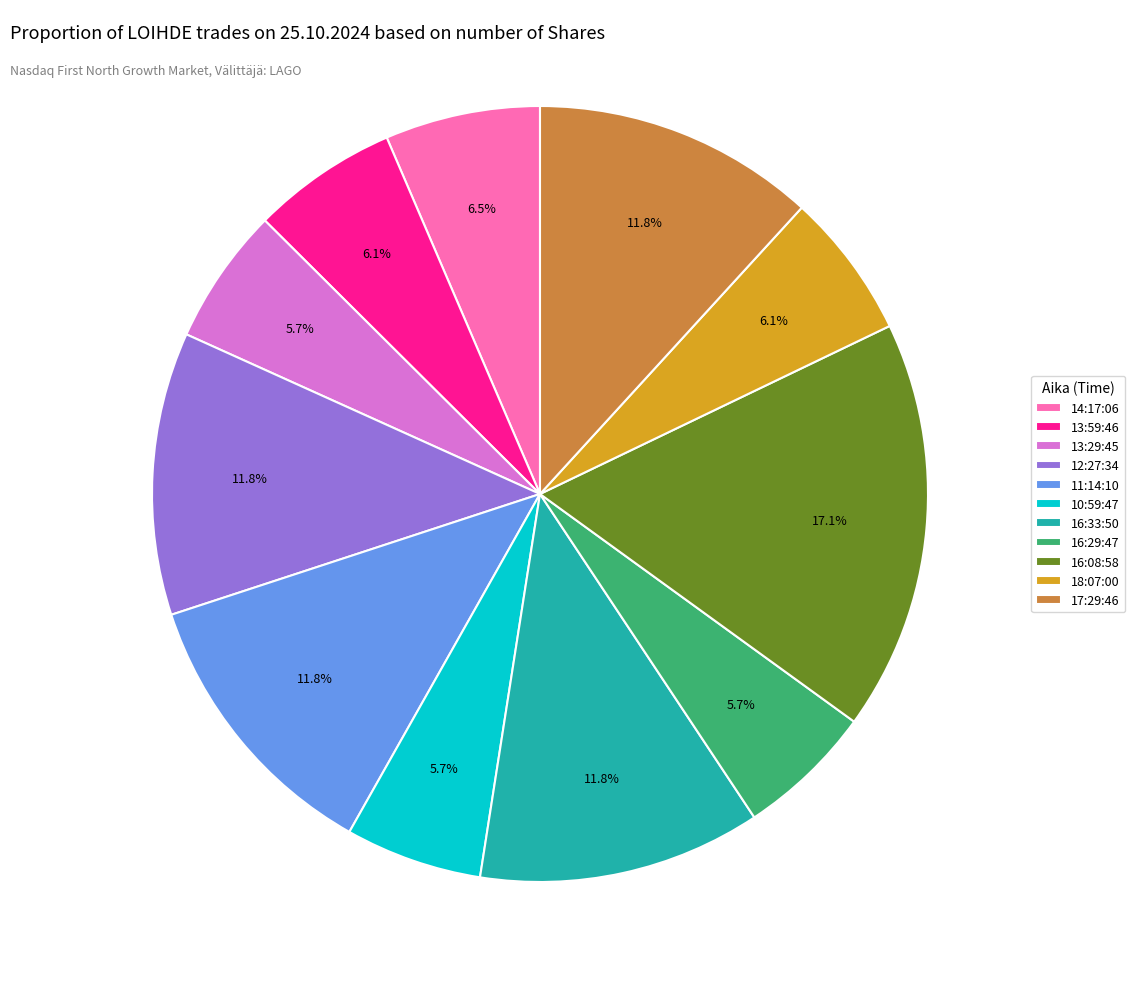

How many slices are in this pie chart?

11